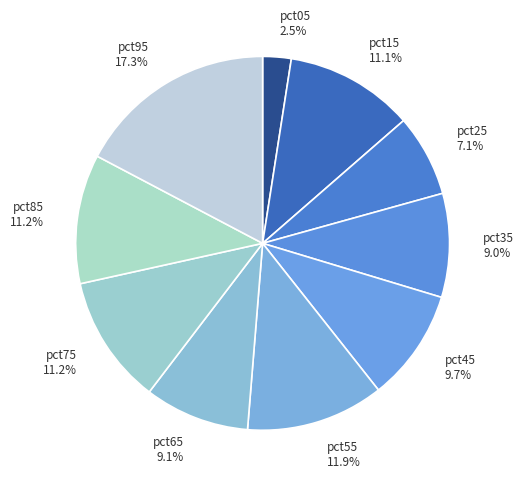

Does pct35 represent more than half of the total?

No